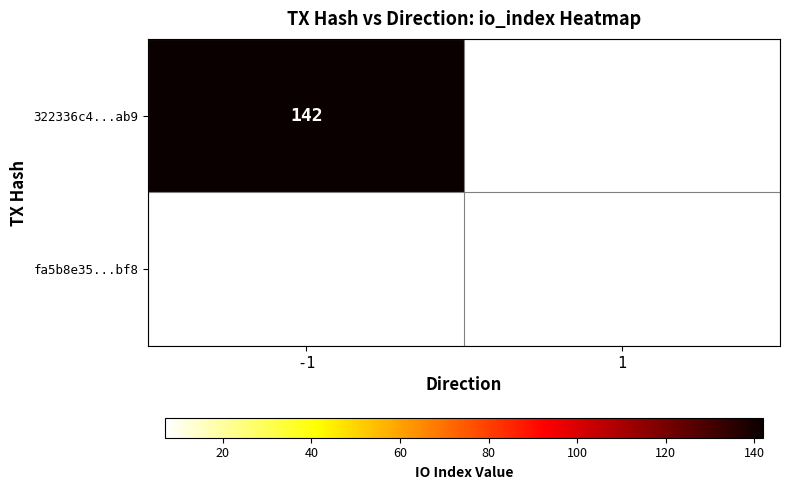

Is it true that 322336c4...ab9 equals 251 at -1?

False